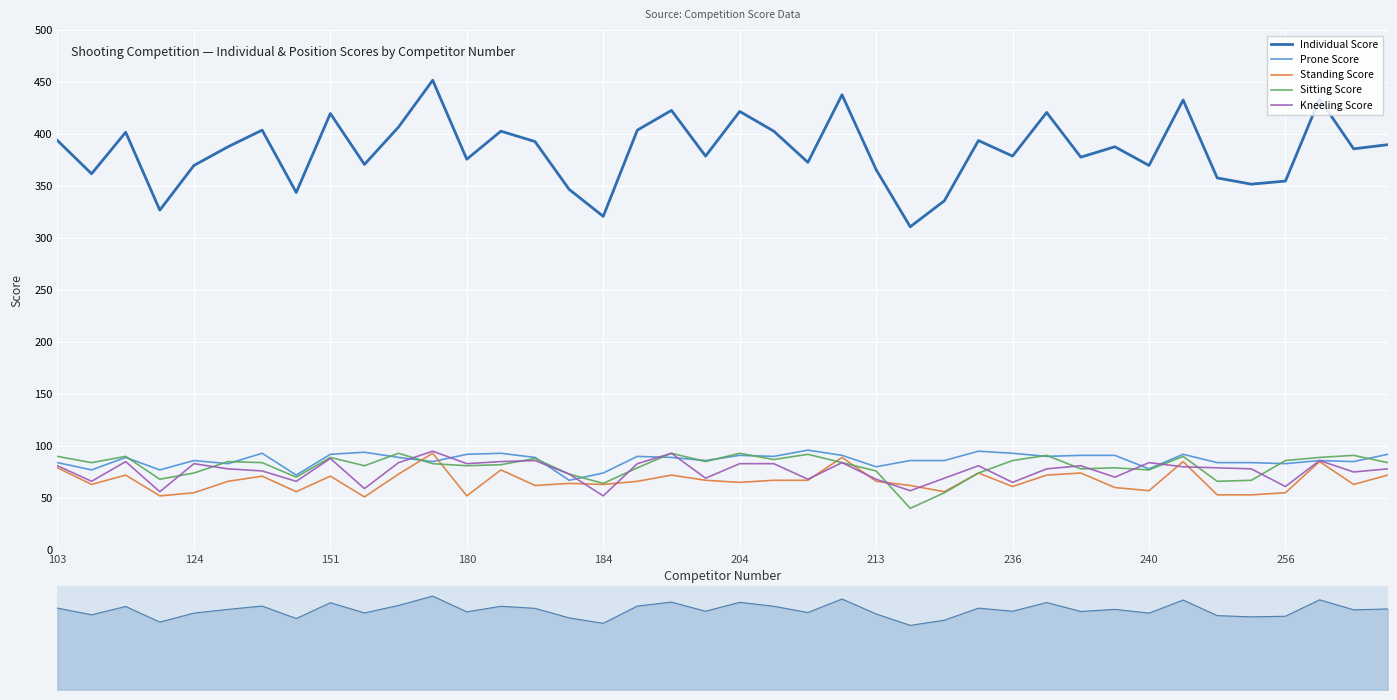

True or false: Individual Score has more than 1 interior local peaks.

True